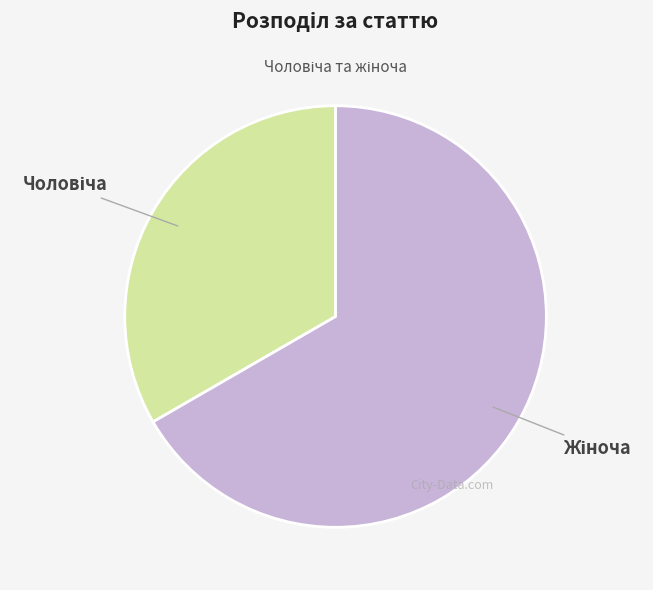

Is there a majority slice in this chart?

Yes